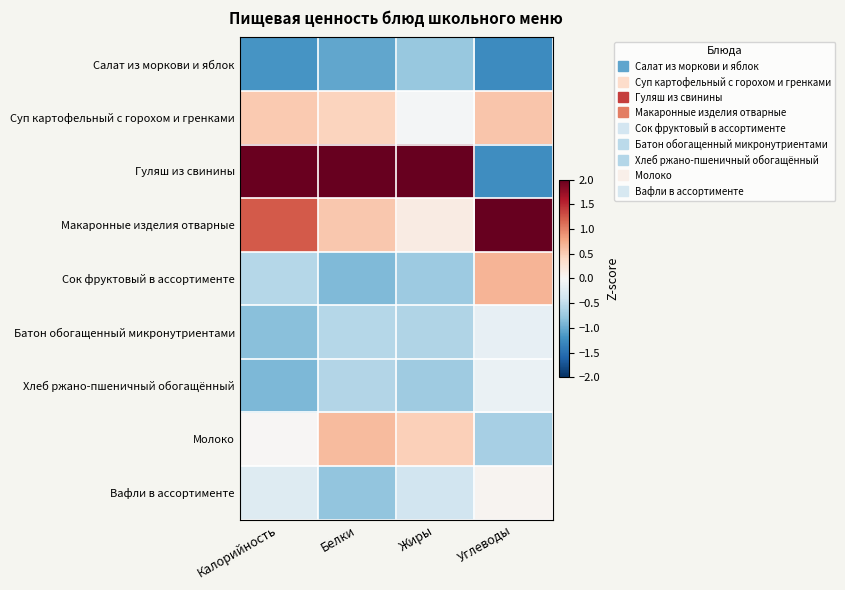

Rank the series at Жиры from highest to lowest value.

Гуляш из свинины, Молоко, Макаронные изделия отварные, Суп картофельный с горохом и гренками, Вафли в ассортименте, Батон обогащенный микронутриентами, Хлеб ржано-пшеничный обогащённый, Сок фруктовый в ассортименте, Салат из моркови и яблок